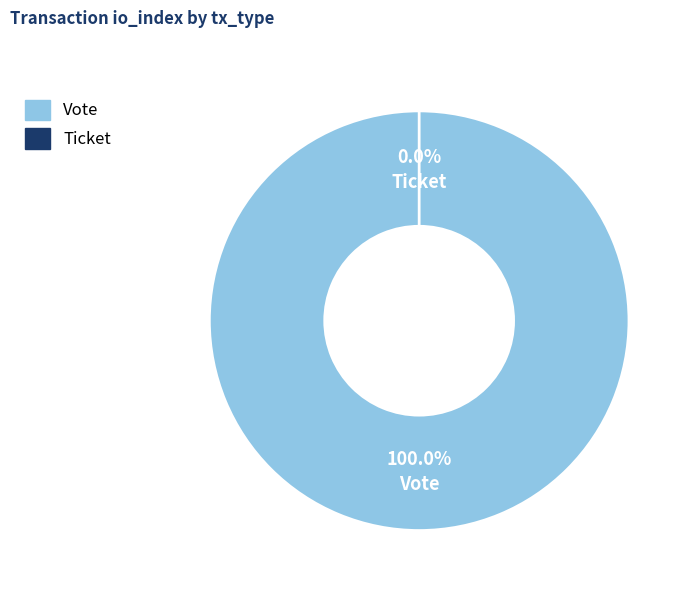

Which slice is the largest?

Vote